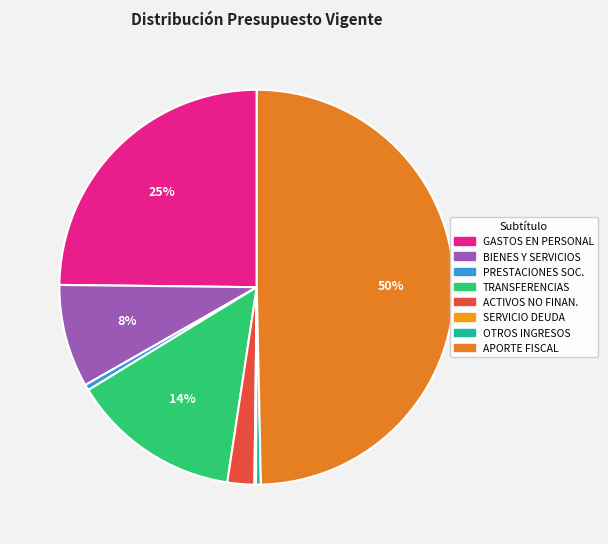

Rank the categories by value from highest to lowest.

APORTE FISCAL, GASTOS EN PERSONAL, TRANSFERENCIAS CORRIENTES, BIENES Y SERVICIOS DE CONSUMO, ADQUISICIÓN DE ACTIVOS NO FINANCIEROS, PRESTACIONES DE SEGURIDAD SOCIAL, OTROS INGRESOS CORRIENTES, SERVICIO DE LA DEUDA